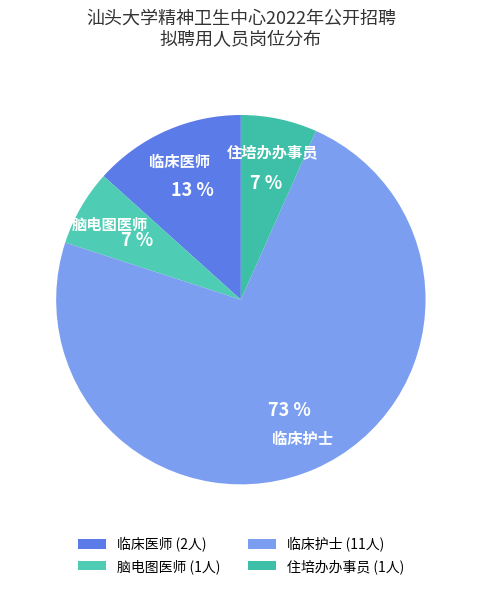

The 住培办办事员 slice represents 7% of the pie. True or false?

True